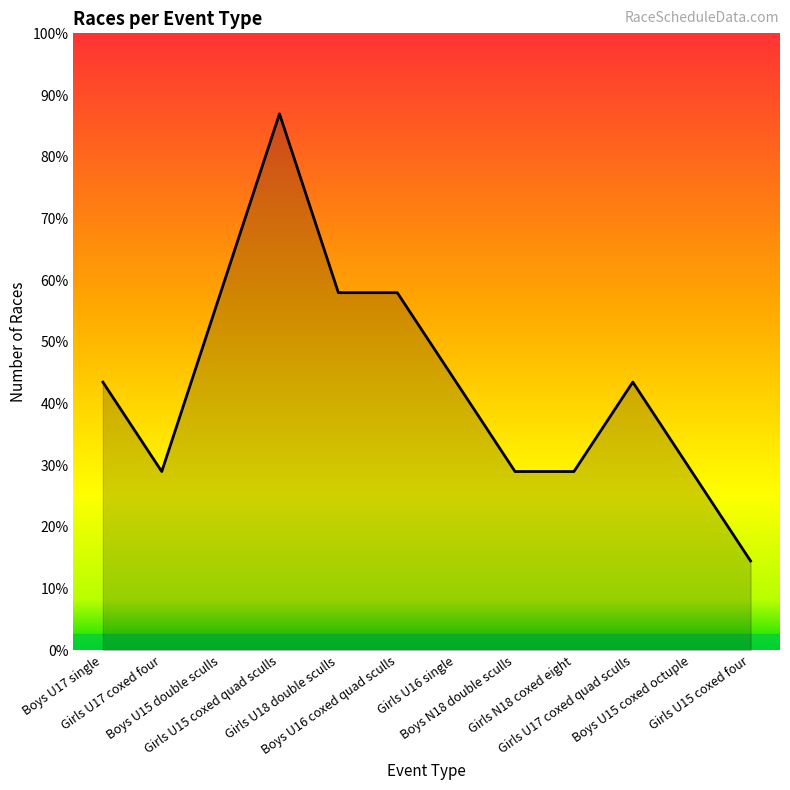

Does the chart display data point markers on the line(s)?

No